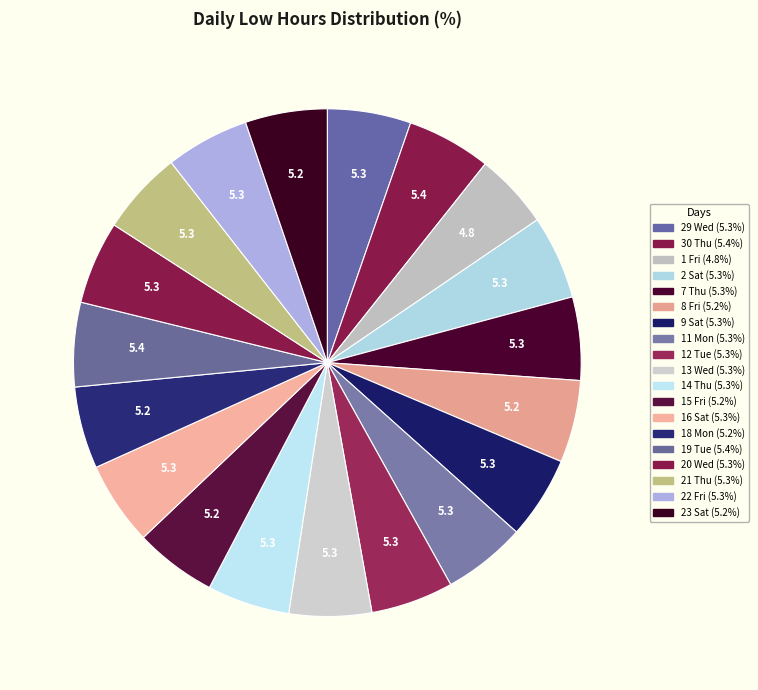

Rank the categories by value from highest to lowest.

30 Thu, 19 Tue, 2 Sat, 16 Sat, 21 Thu, 29 Wed, 22 Fri, 7 Thu, 11 Mon, 20 Wed, 12 Tue, 9 Sat, 13 Wed, 14 Thu, 8 Fri, 18 Mon, 15 Fri, 23 Sat, 1 Fri